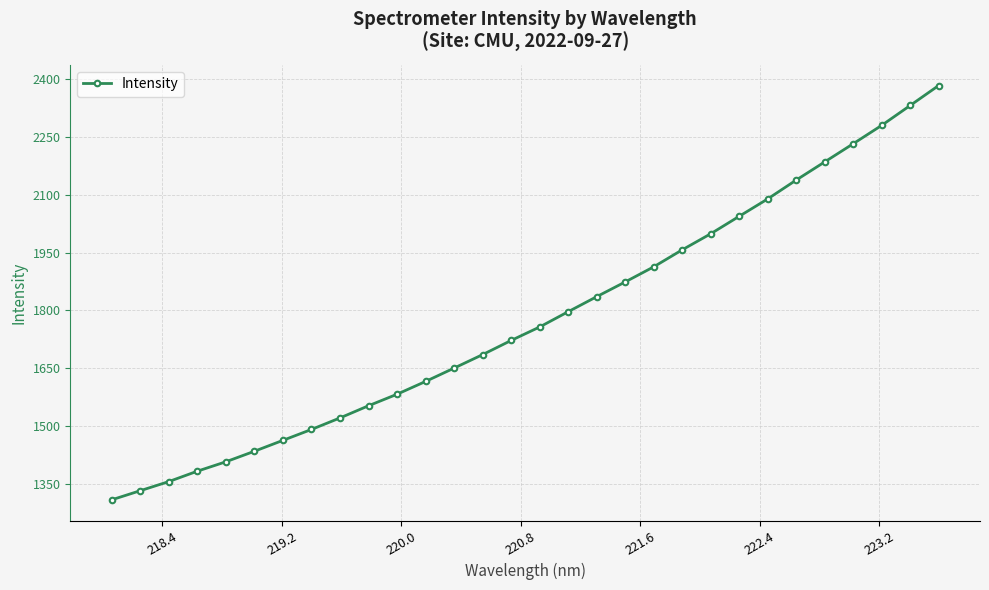

What is the average value?

1777.3